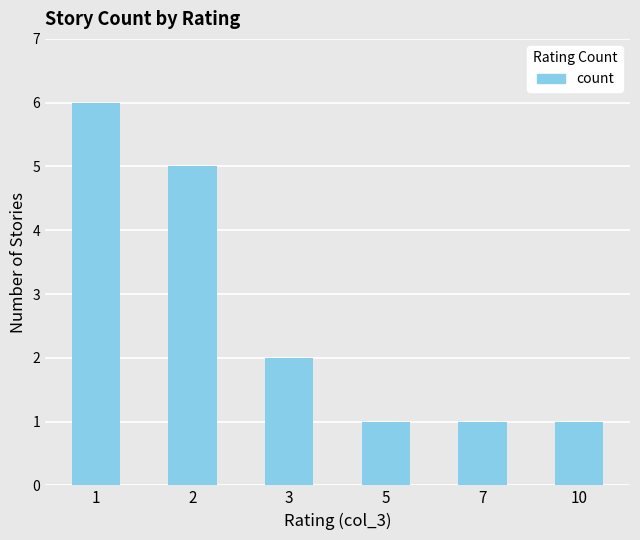

Reading left to right, list all the values displayed in this chart.

1=6	2=5	3=2	5=1	7=1	10=1